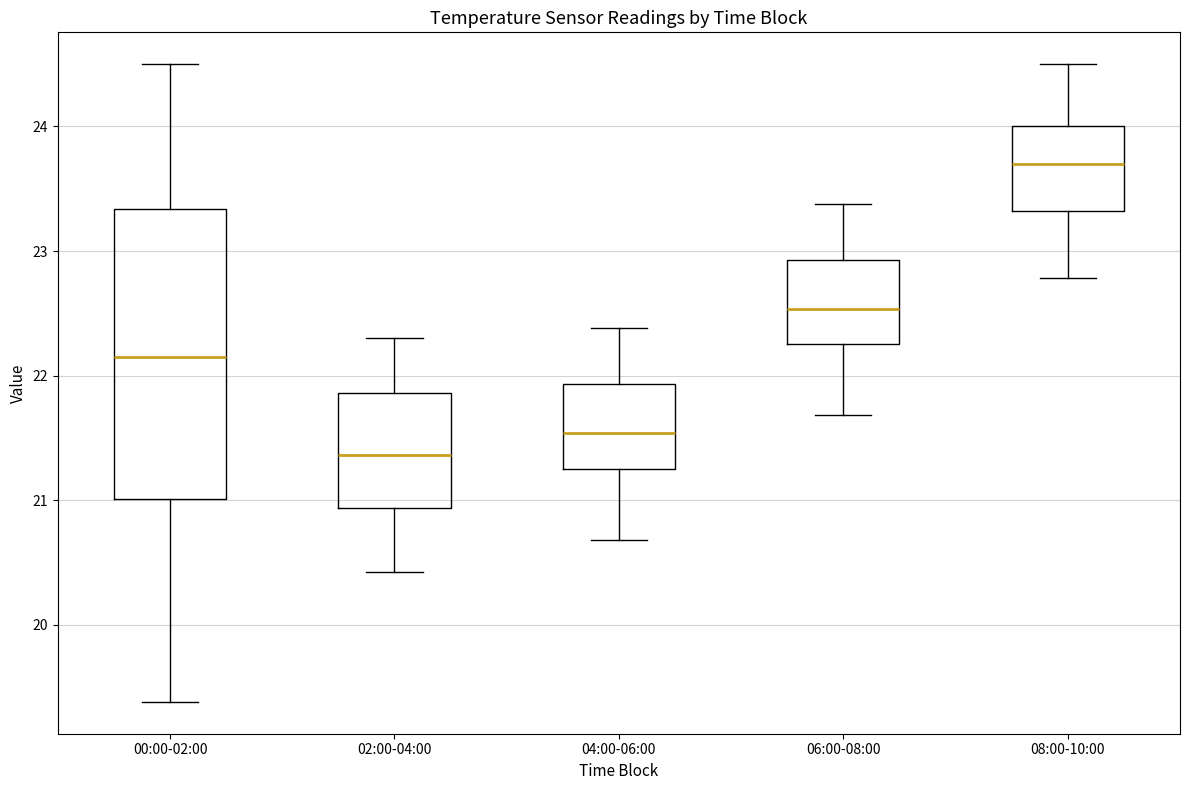

Which box has the lowest median line?

02:00-04:00